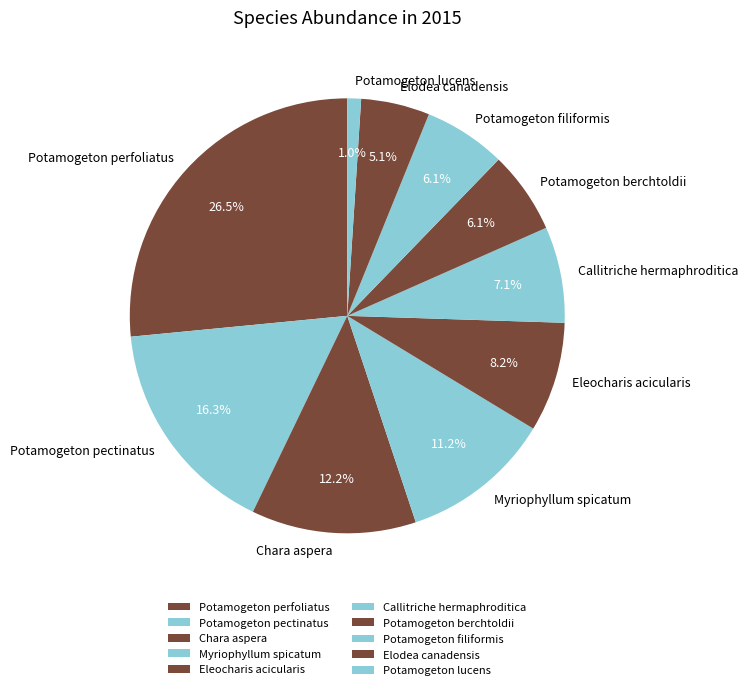

Is Potamogeton lucens the majority of the pie?

No